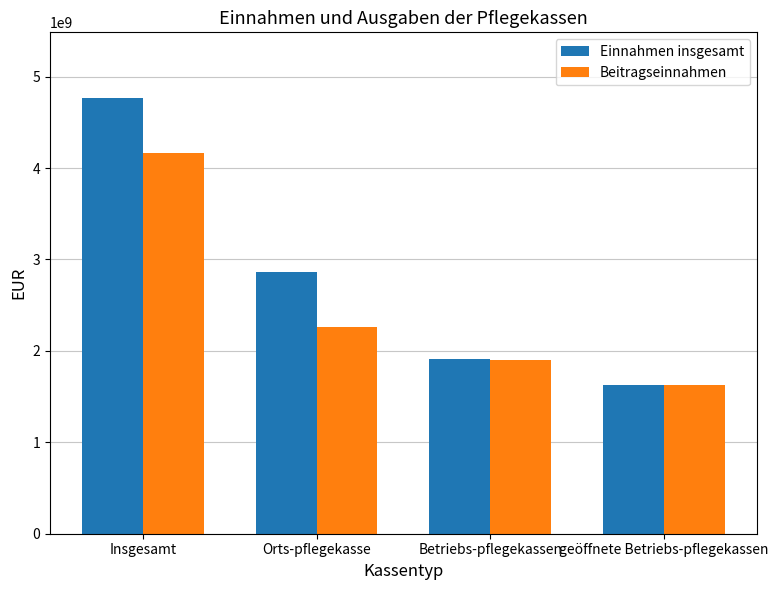

Rank the series at Insgesamt from lowest to highest value.

Beitragseinnahmen, Einnahmen insgesamt